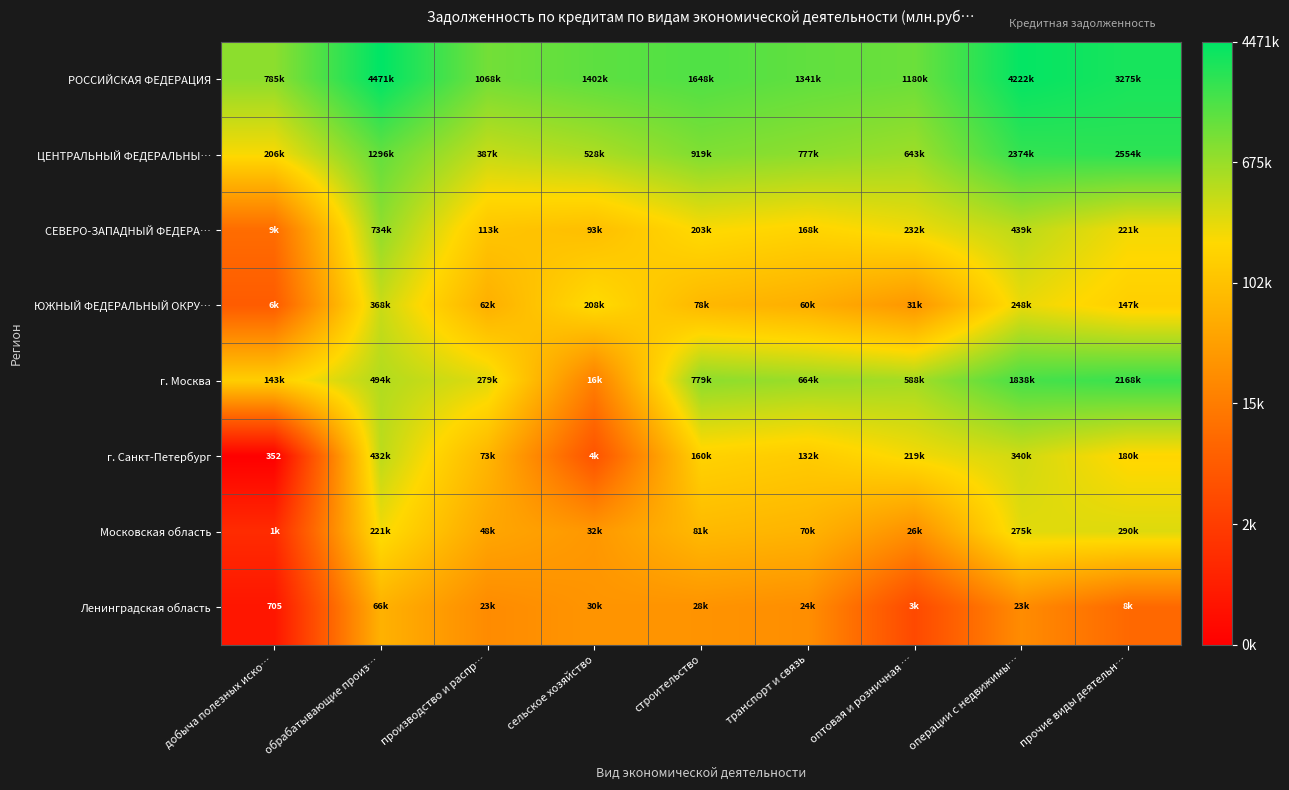

Count the number of data series in this chart.

8